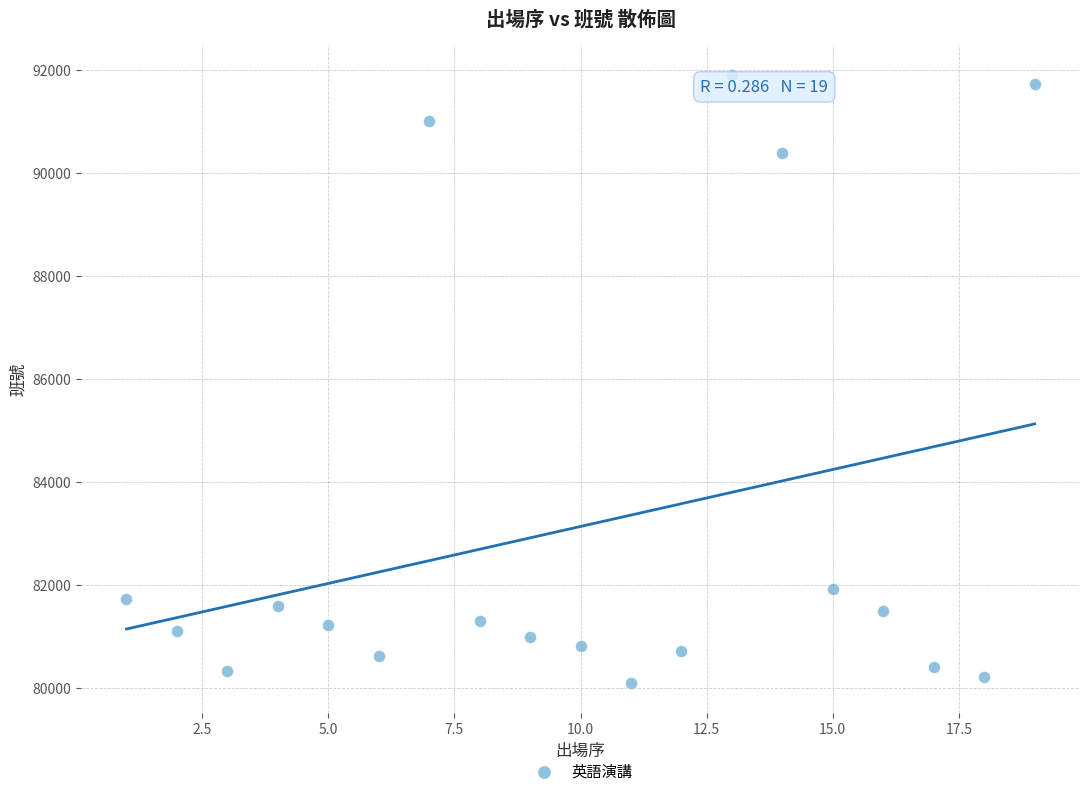

What Y value in the scatter plot is closest to 86003?

81926